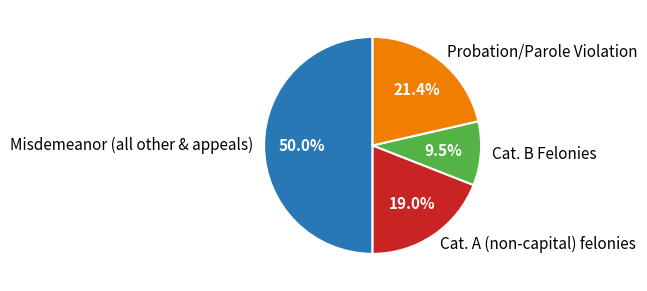

What percentage is NOT represented by Cat. B Felonies?

90.5%